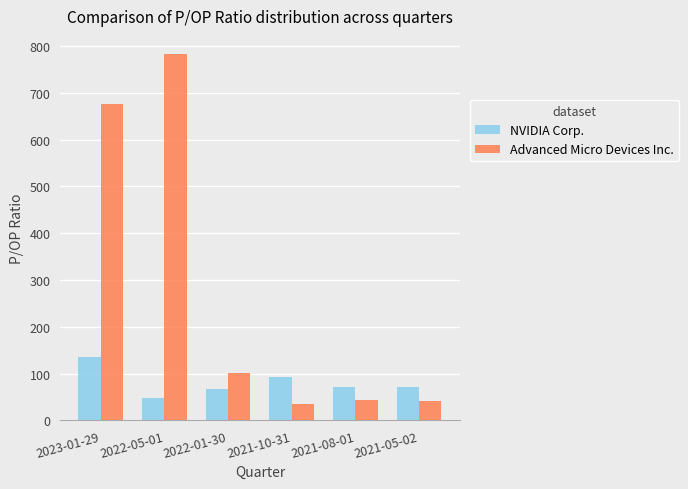

Which category has the lowest value in the NVIDIA Corp. series?

2022-05-01